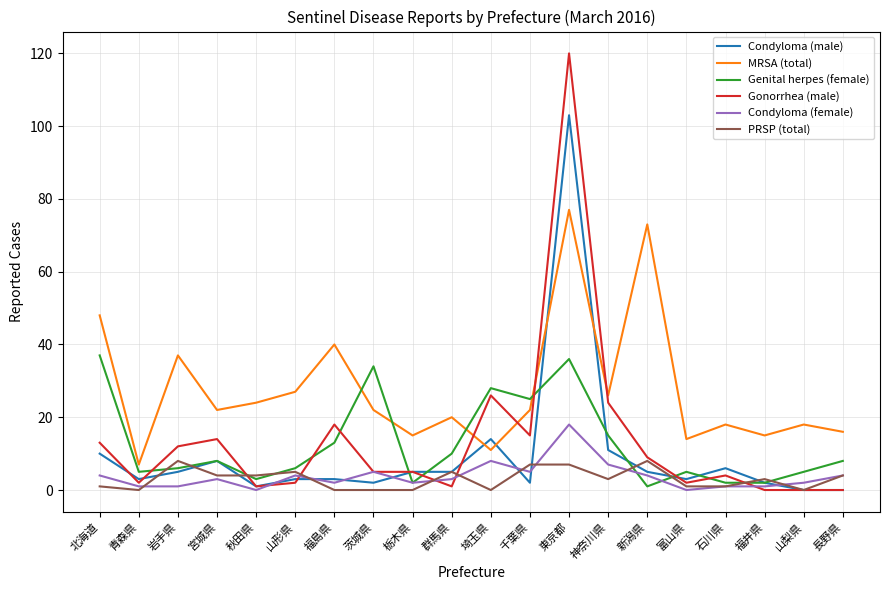

Count the number of data series in this chart.

6